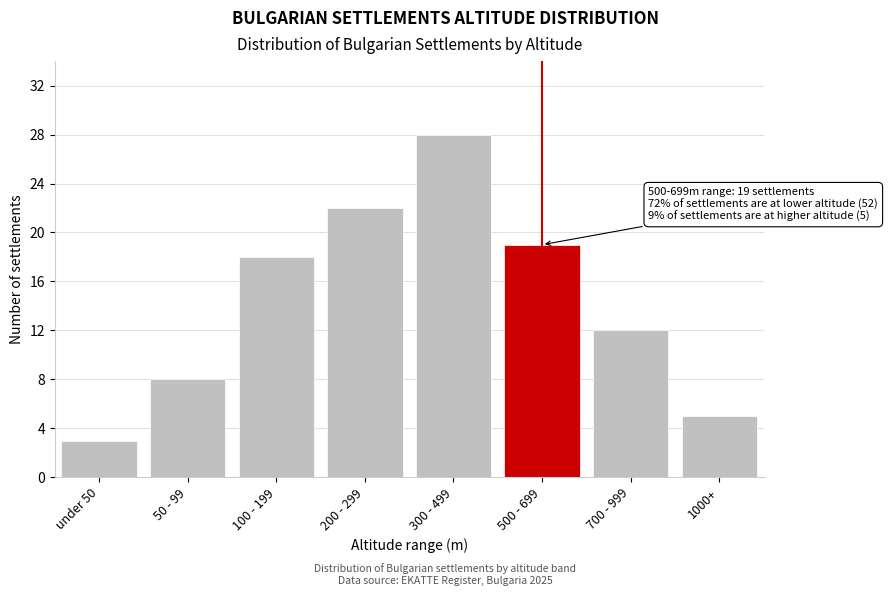

Reading left to right, what are all the values shown in this chart?

under 50=3	50 - 99=8	100 - 199=18	200 - 299=22	300 - 499=28	500 - 699=19	700 - 999=12	1000+=5